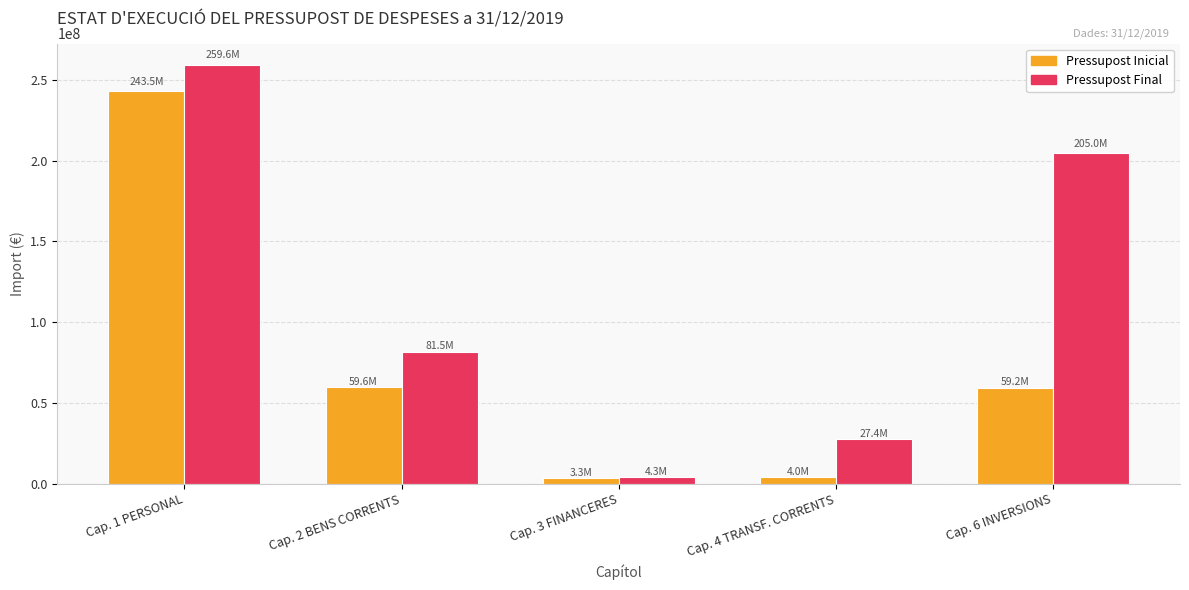

How many series are shown in this chart?

2